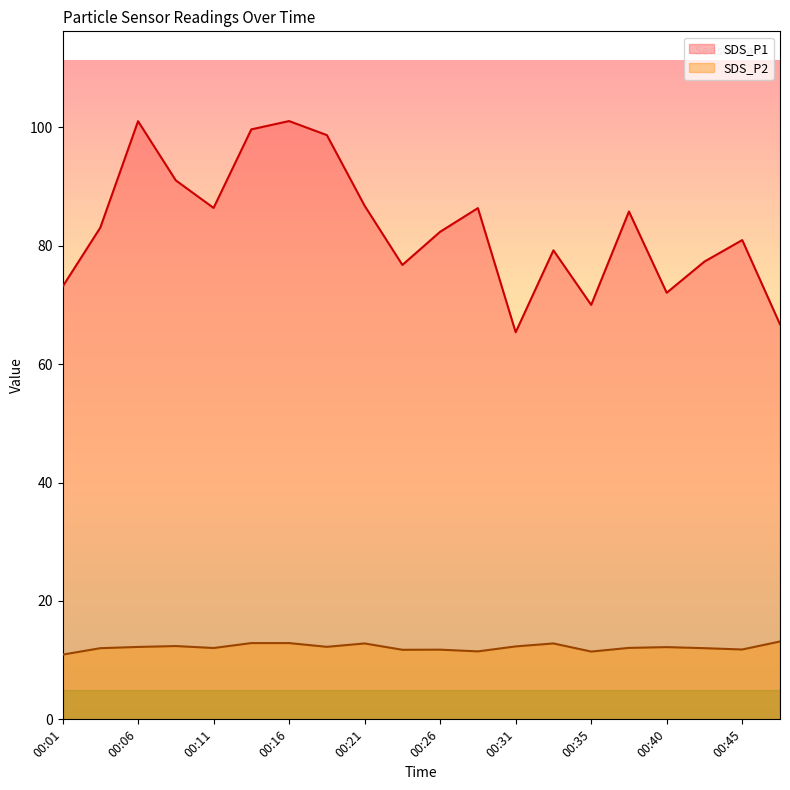

At which category is the sum across all series the highest?

00:16